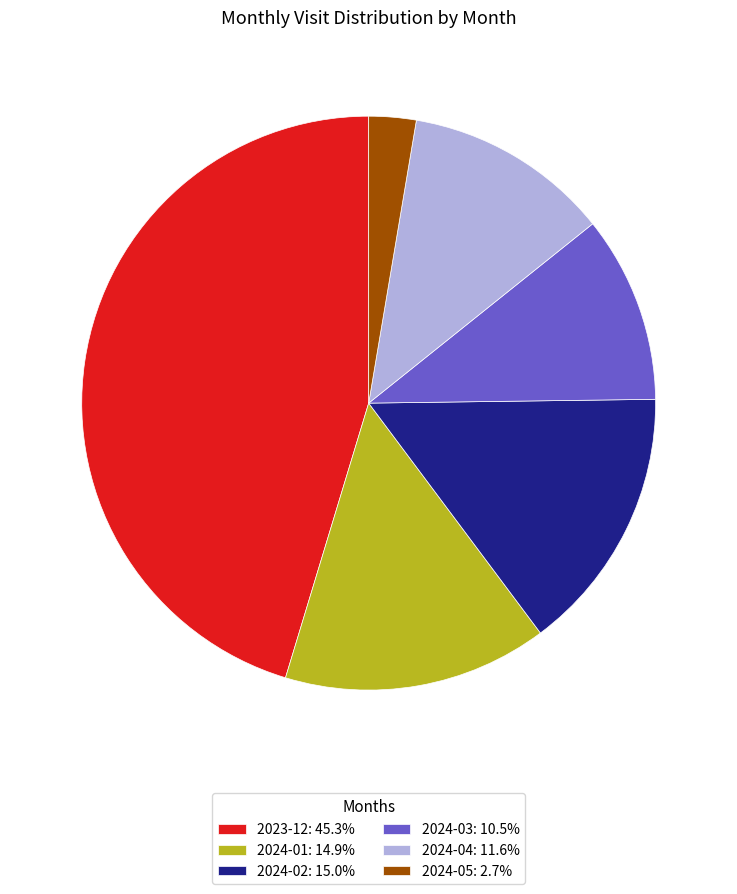

Is it true that 2024-01 is 15% of the pie?

True